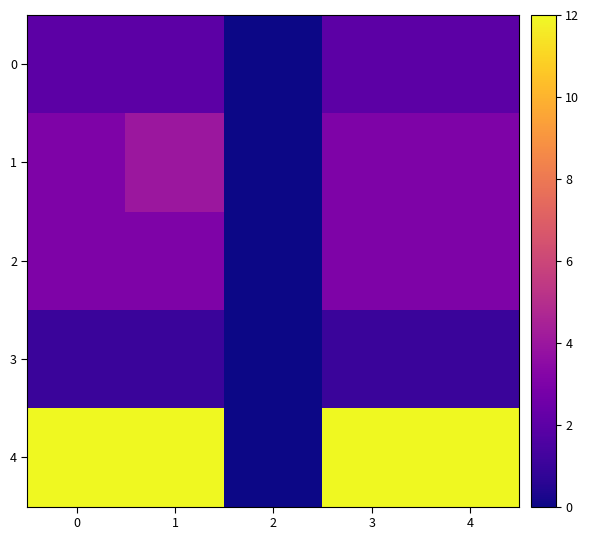

At which category is the sum across all series the highest?

1